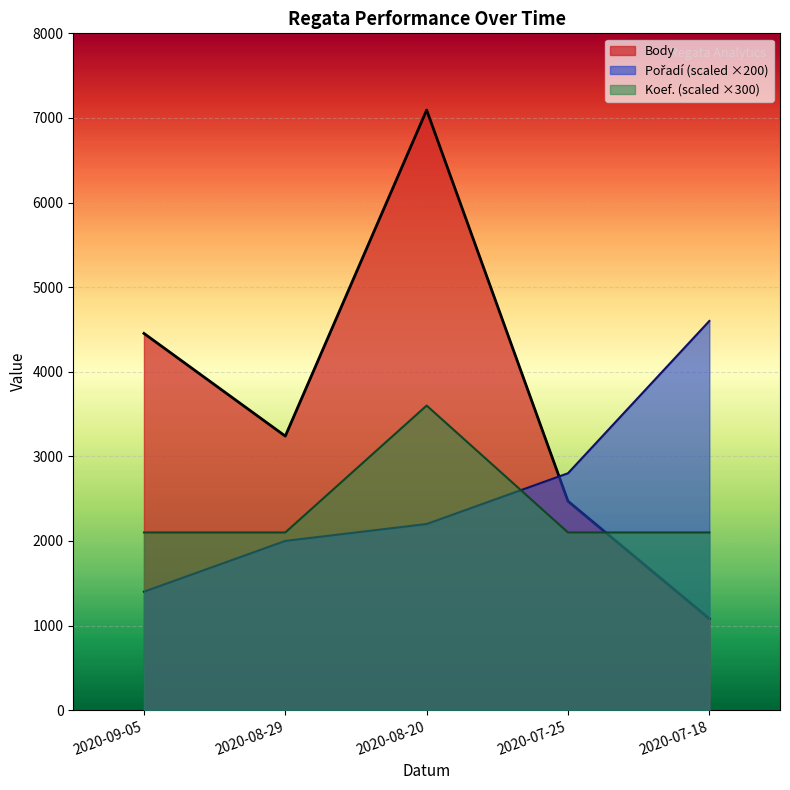

How many values in the Pořadí series are below 2200?

2